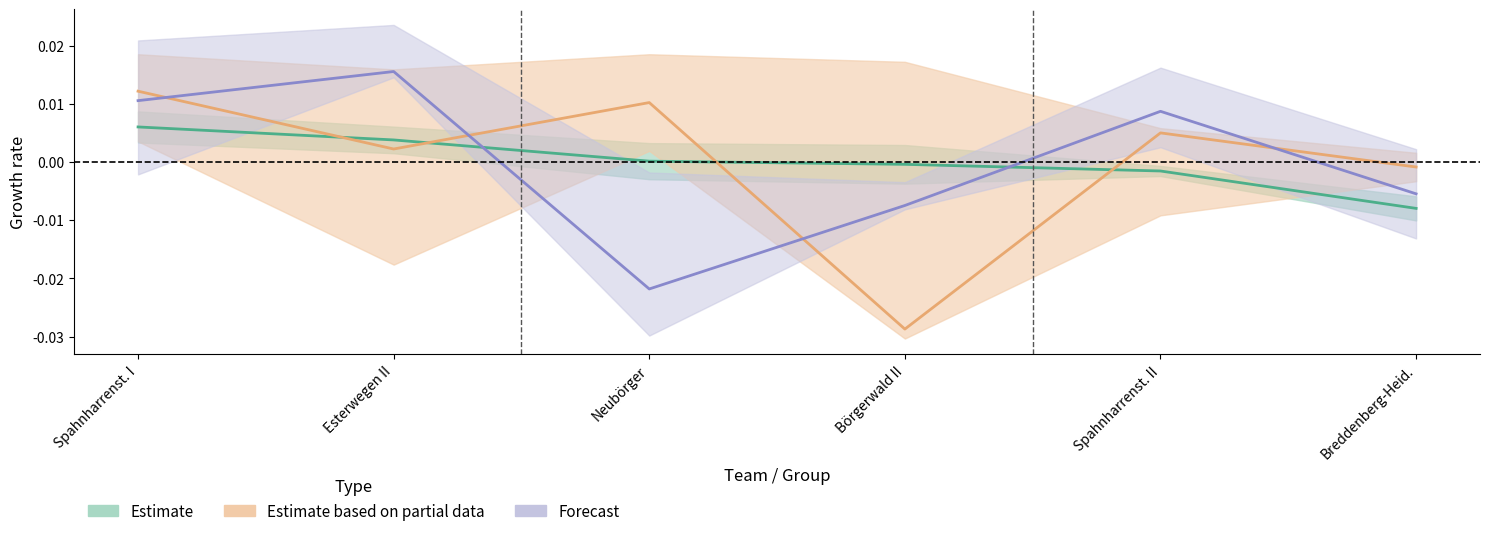

How many interior local peaks does the Forecast series have?

2